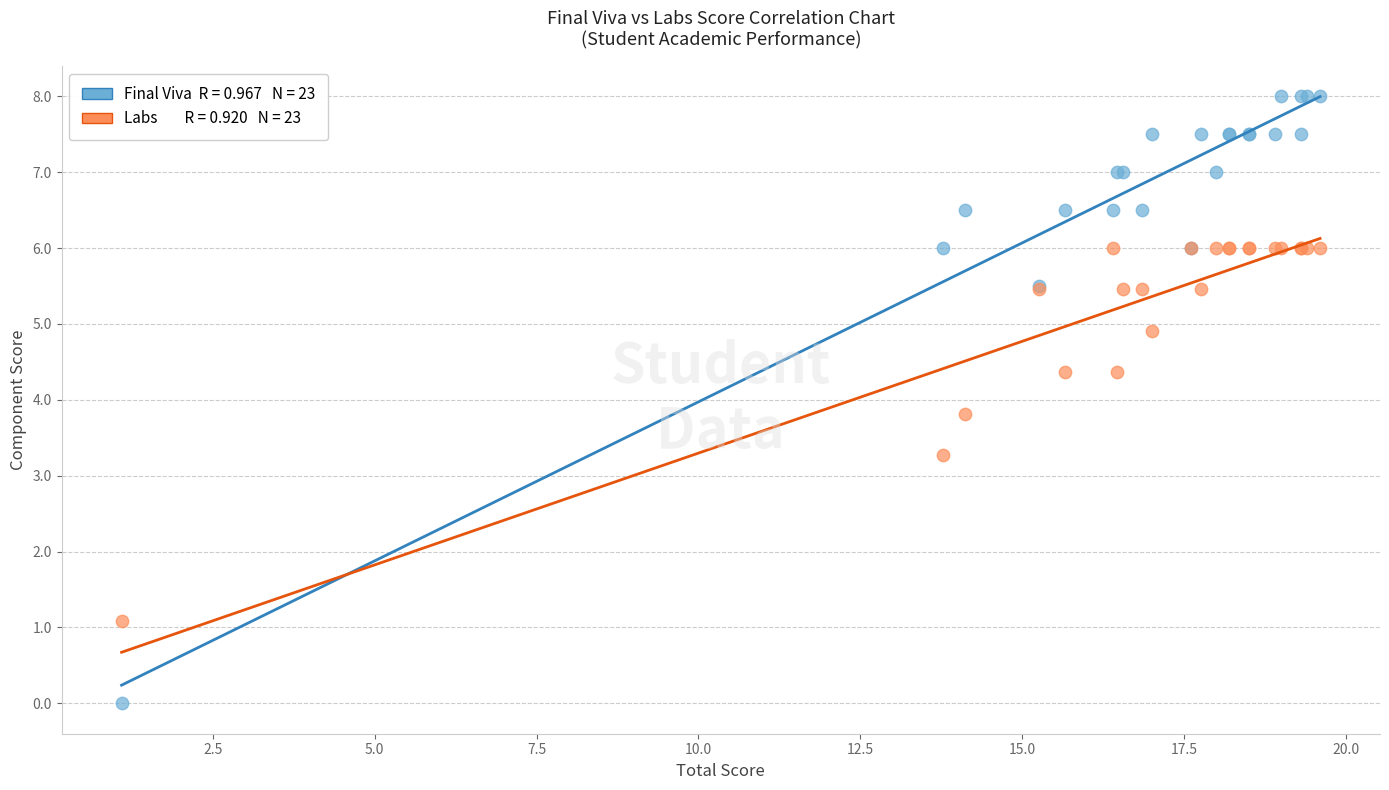

Across all series, what Y value is closest to 4?

3.8